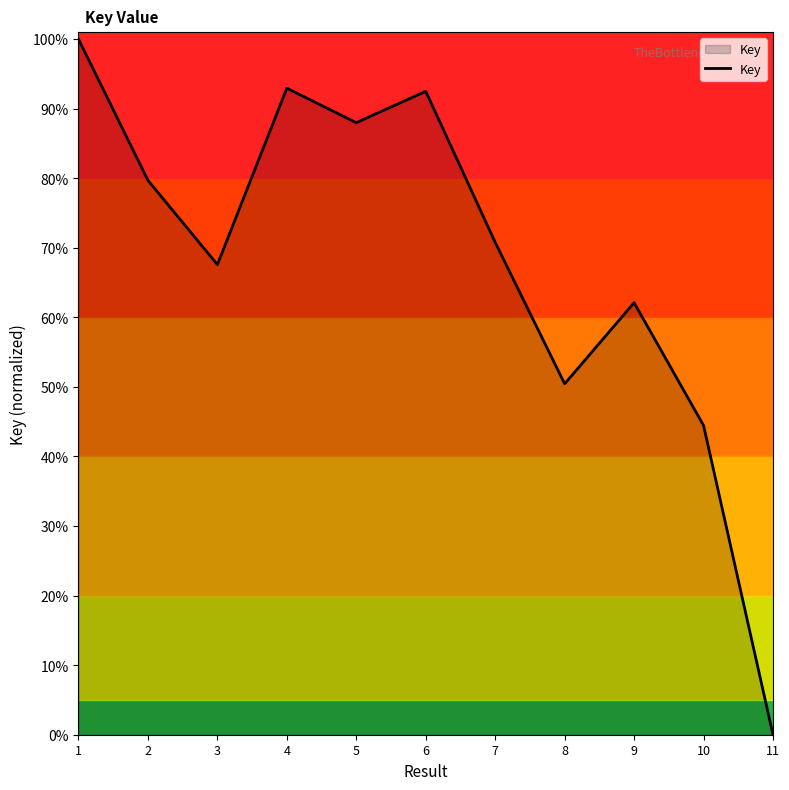

Does the chart have visible grid lines?

No